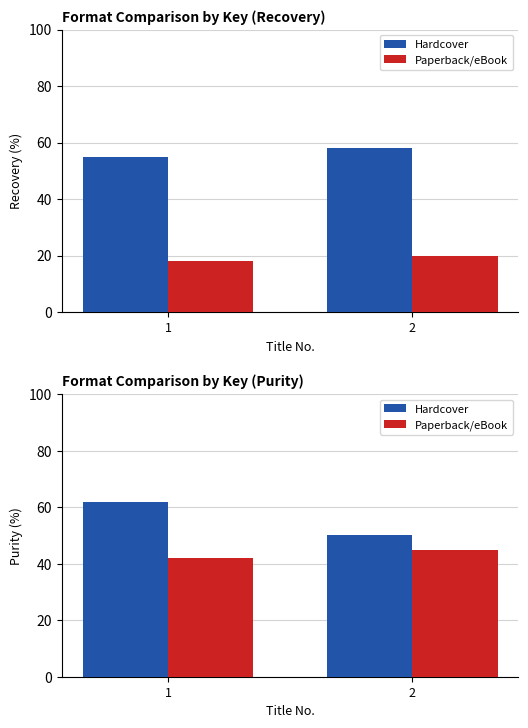

At how many categories does at least one series exceed 50?

1